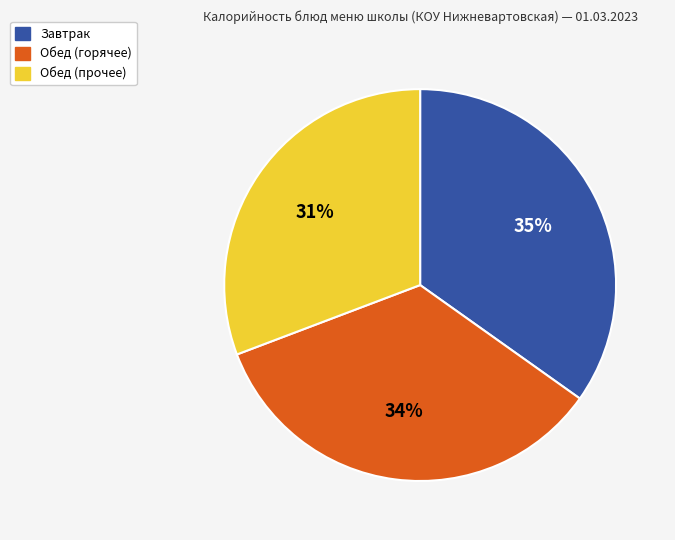

Is there a majority slice in this chart?

No